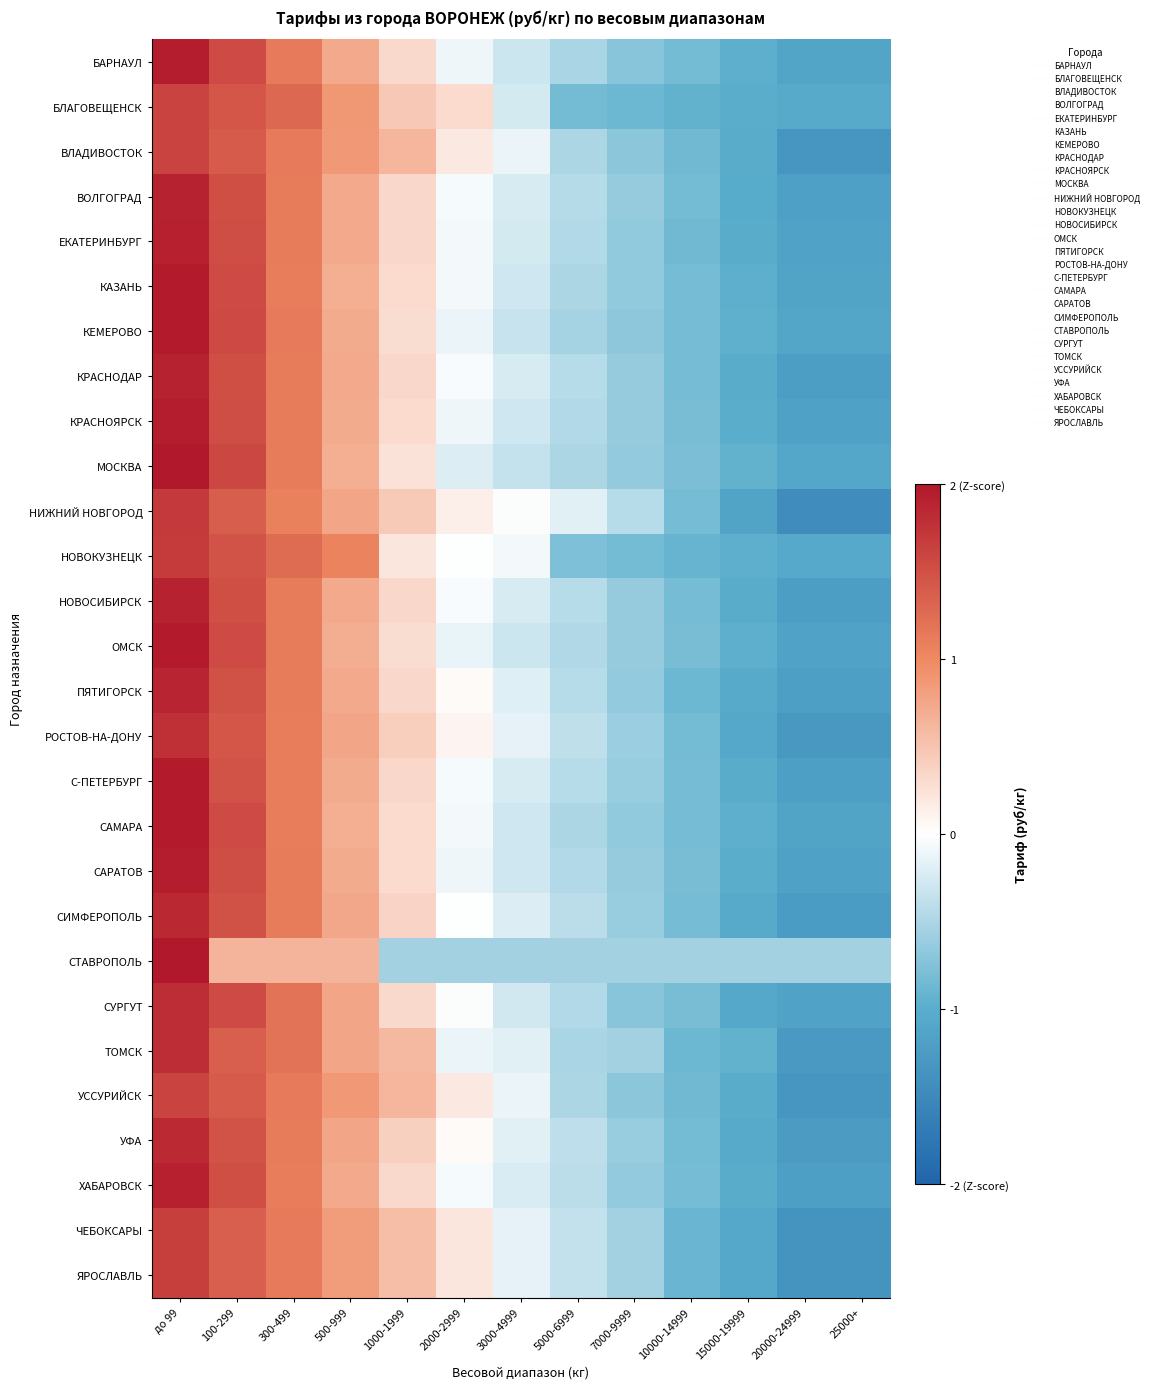

Rank the series by their maximum value, from highest to lowest.

СТАВРОПОЛЬ, МОСКВА, КЕМЕРОВО, КАЗАНЬ, САМАРА, ОМСК, С-ПЕТЕРБУРГ, БАРНАУЛ, САРАТОВ, КРАСНОЯРСК, ЕКАТЕРИНБУРГ, ХАБАРОВСК, ВОЛГОГРАД, НОВОСИБИРСК, КРАСНОДАР, ПЯТИГОРСК, СИМФЕРОПОЛЬ, УФА, СУРГУТ, ТОМСК, РОСТОВ-НА-ДОНУ, НИЖНИЙ НОВГОРОД, НОВОКУЗНЕЦК, ЧЕБОКСАРЫ, ЯРОСЛАВЛЬ, ВЛАДИВОСТОК, УССУРИЙСК, БЛАГОВЕЩЕНСК